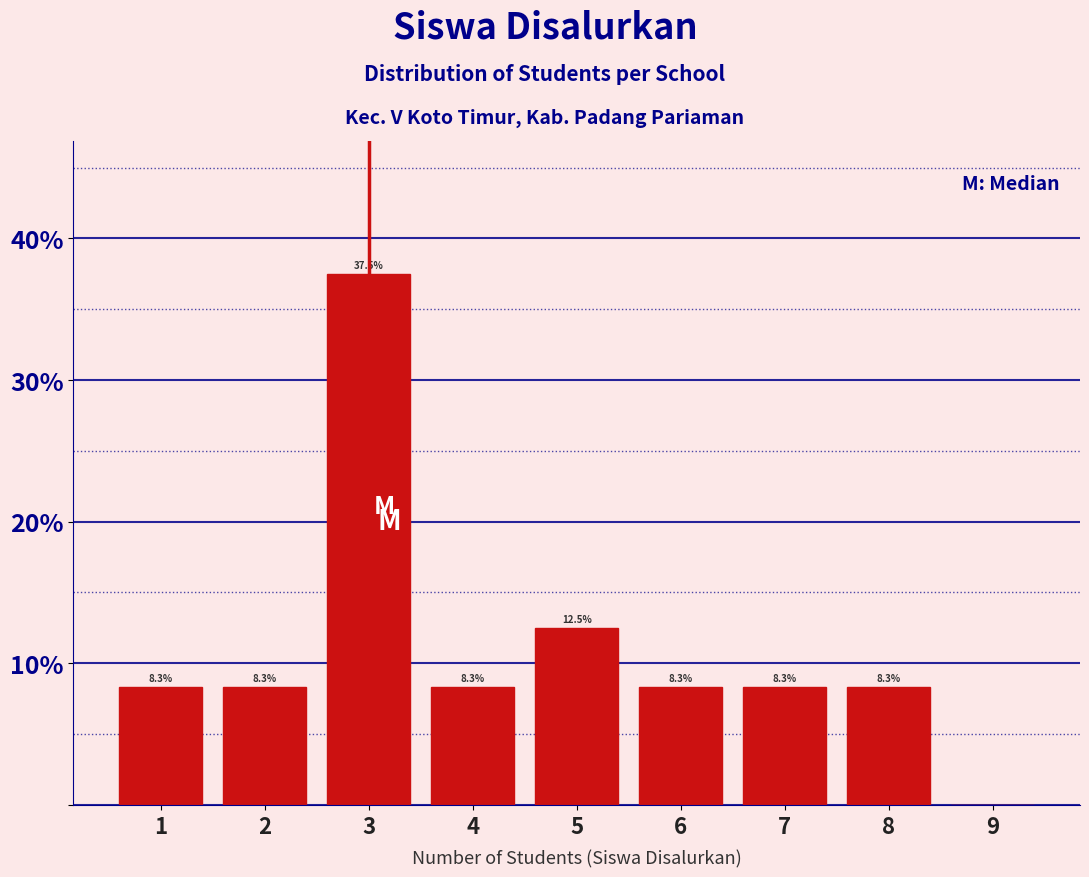

Which range on the x-axis has the tallest bar?

2.5 to 3.5